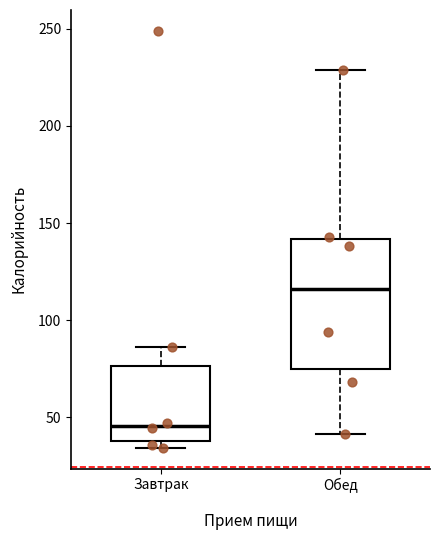

Reading left to right, read every box against the y-axis: the position of its median line, the range the box covers, and the ends of its whiskers. The values are not printed on the chart, so give them approximately, as read against the axis.

Завтрак: median 45, box 40 to 75, whiskers 35 to 85
Обед: median 115, box 75 to 140, whiskers 40 to 230